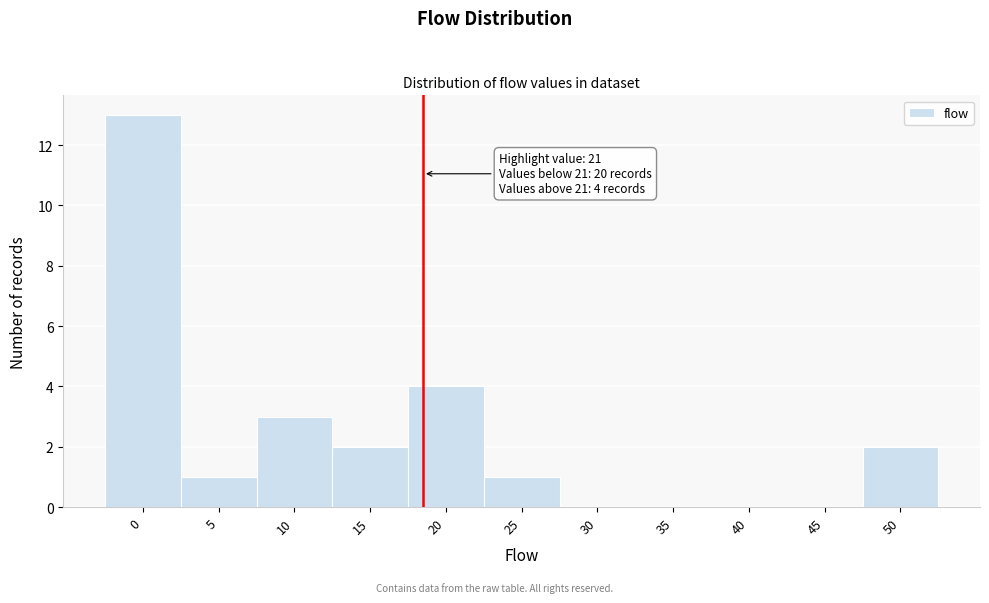

Reading left to right, what are all the values shown in this chart?

0=13	5=1	10=3	15=2	20=4	25=1	30=0	35=0	40=0	45=0	50=2